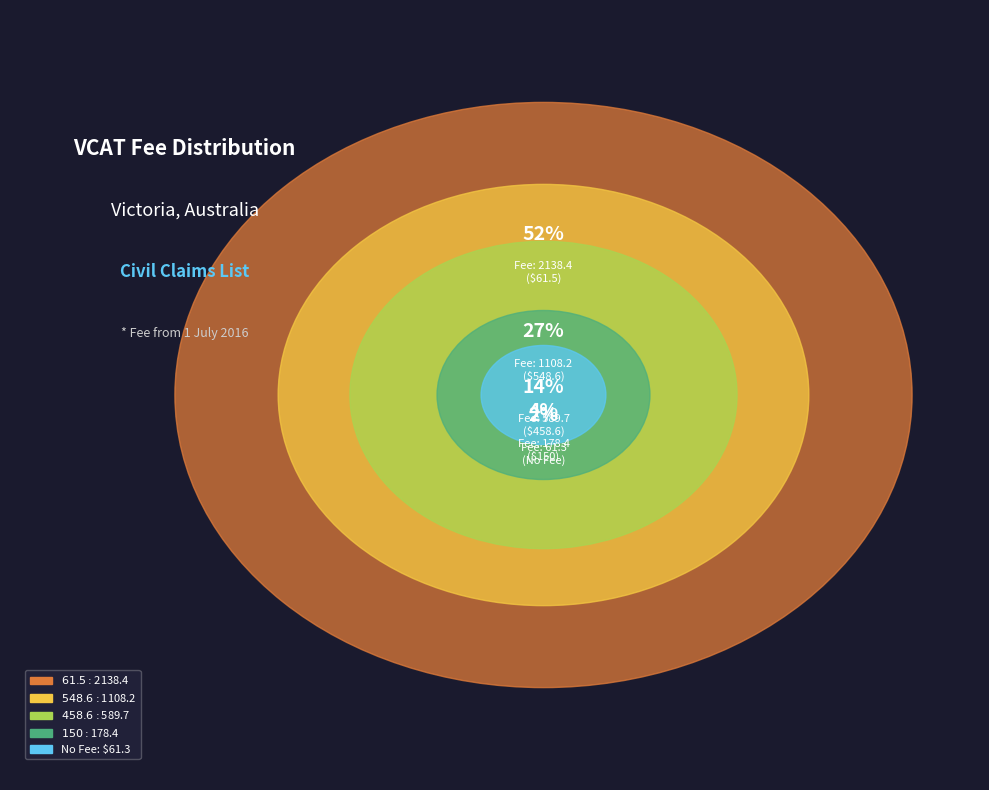

What is the ratio of the value at 548.6 to the value at no fee?

18.1